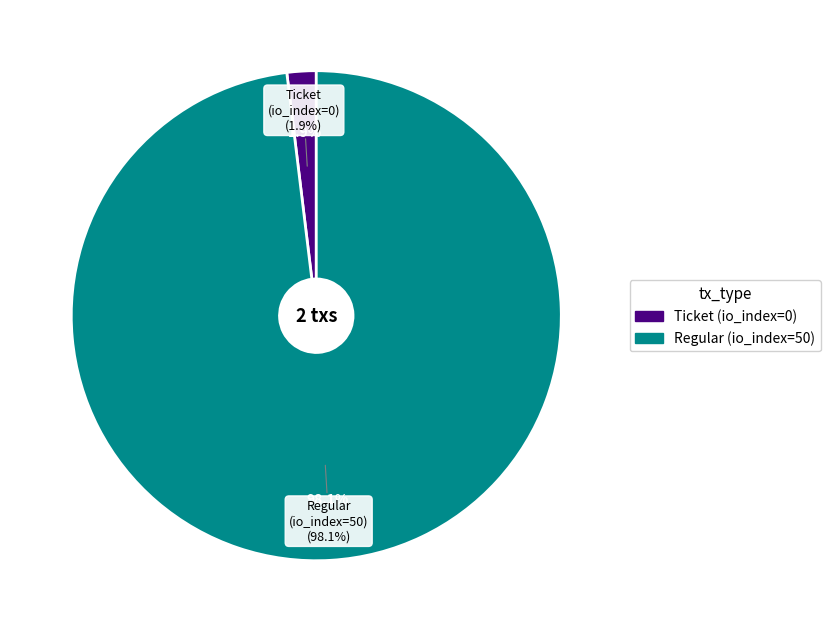

Combined, what portion of the pie is Ticket and Regular?

100.0%